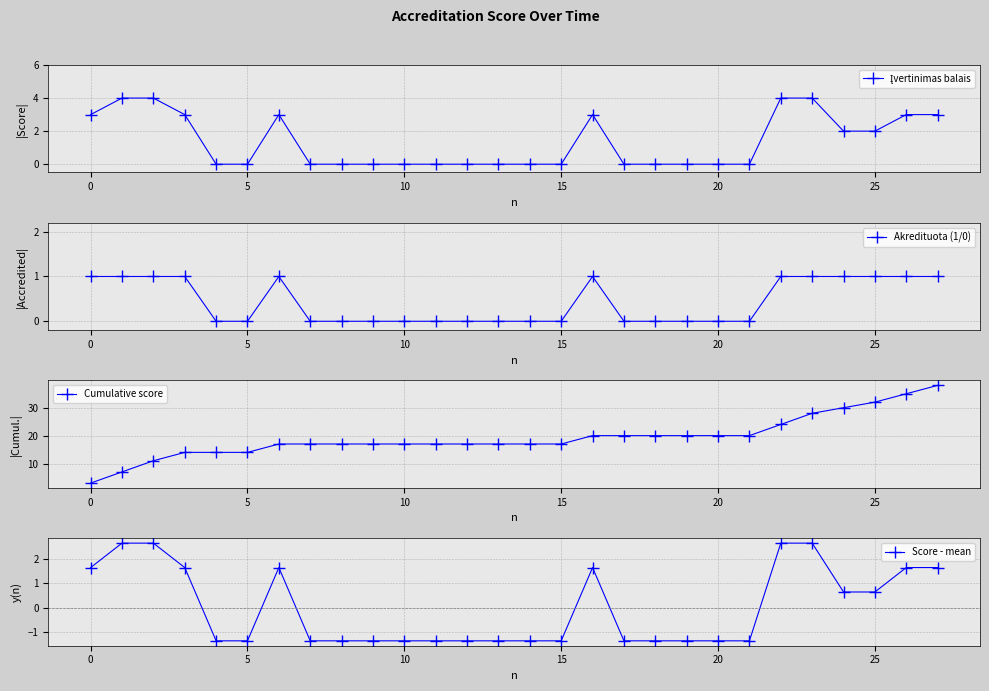

What is the minimum value shown in the chart?

-1.4